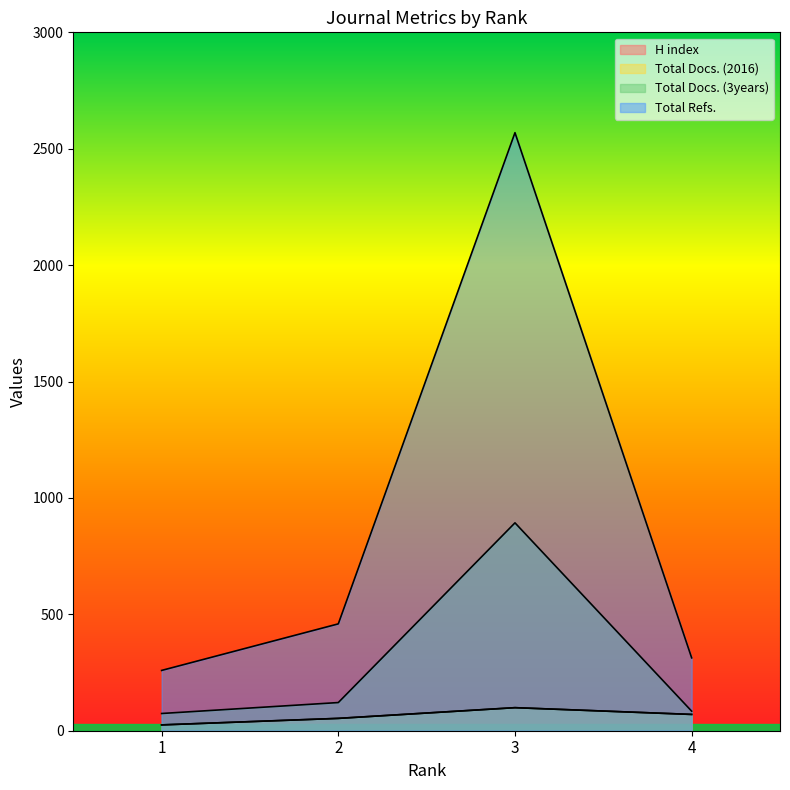

True or false: Total Refs. and H index intersect in this chart.

False